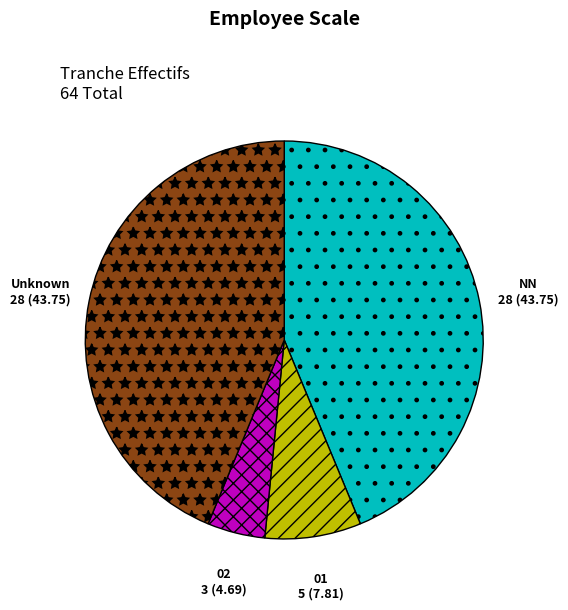

How many slices are in this pie chart?

4